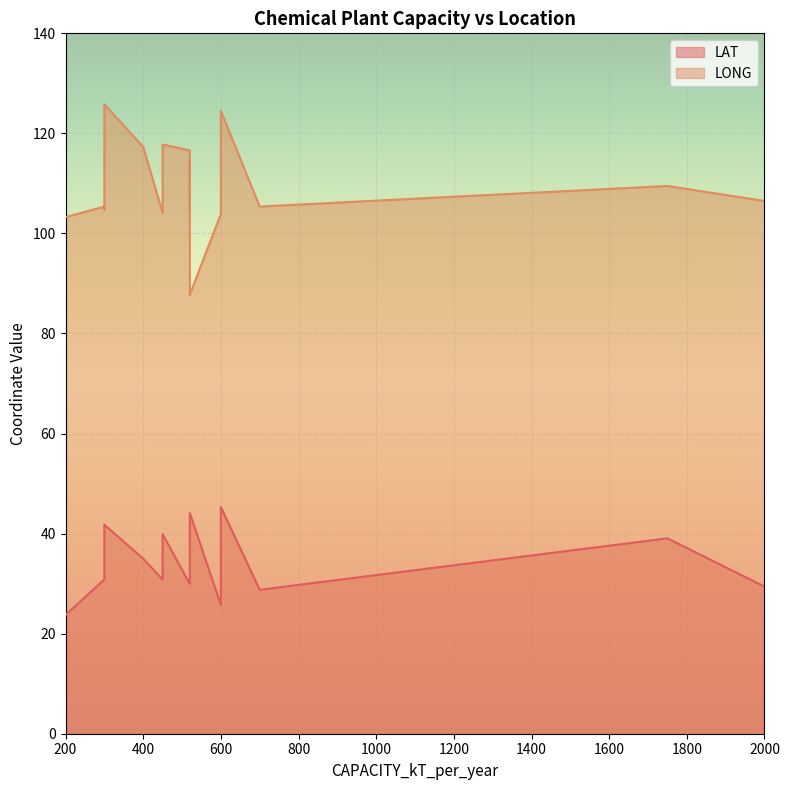

Which series has the largest total across all categories?

LONG